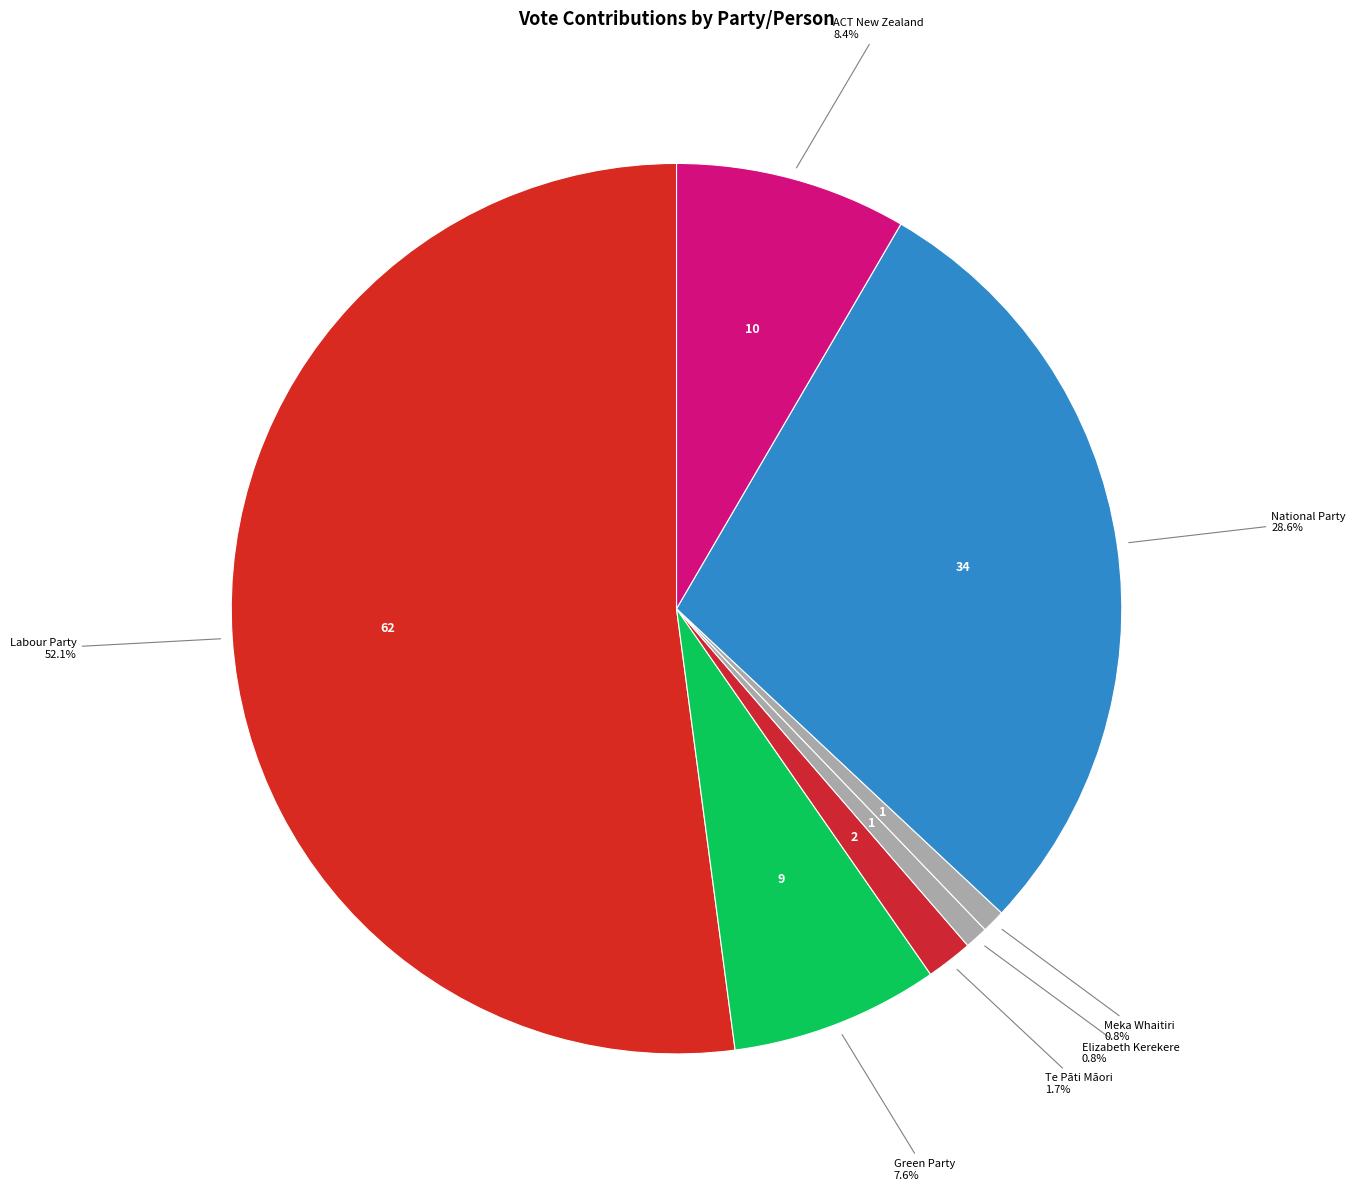

Count the number of slices in the pie.

7